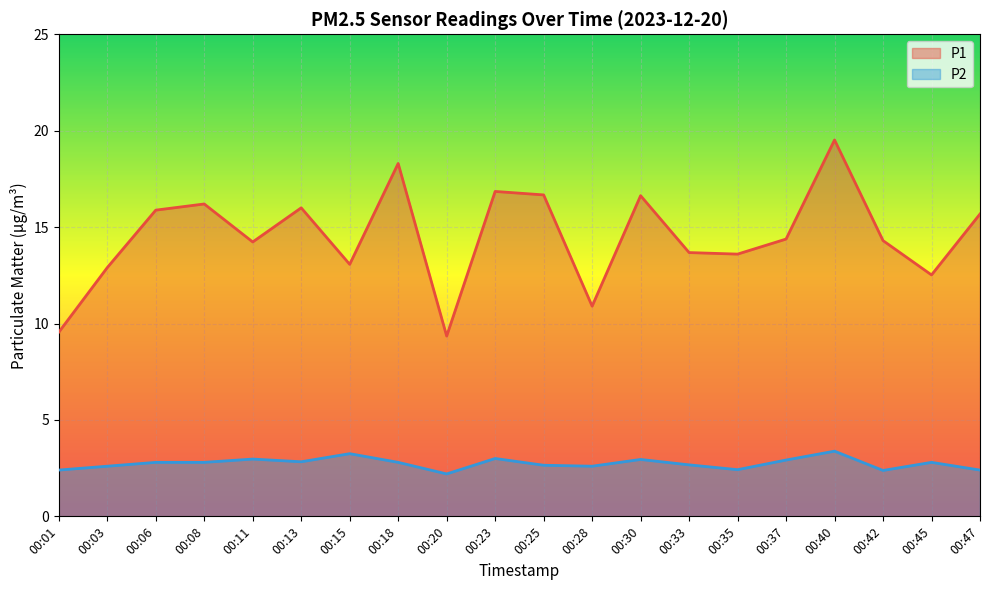

True or false: P1 and P2 intersect in this chart.

False